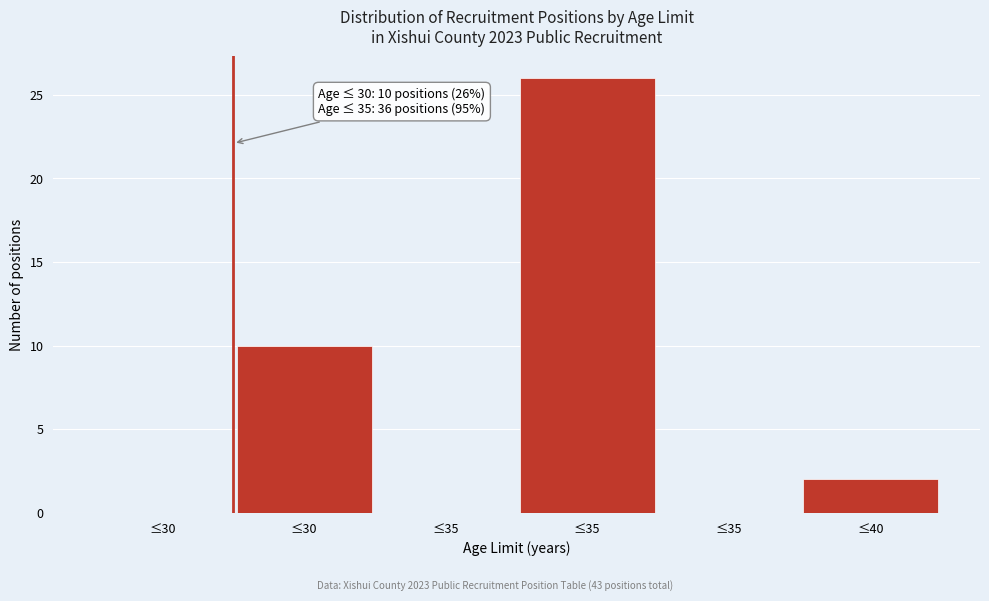

How many data points does each series have?

6